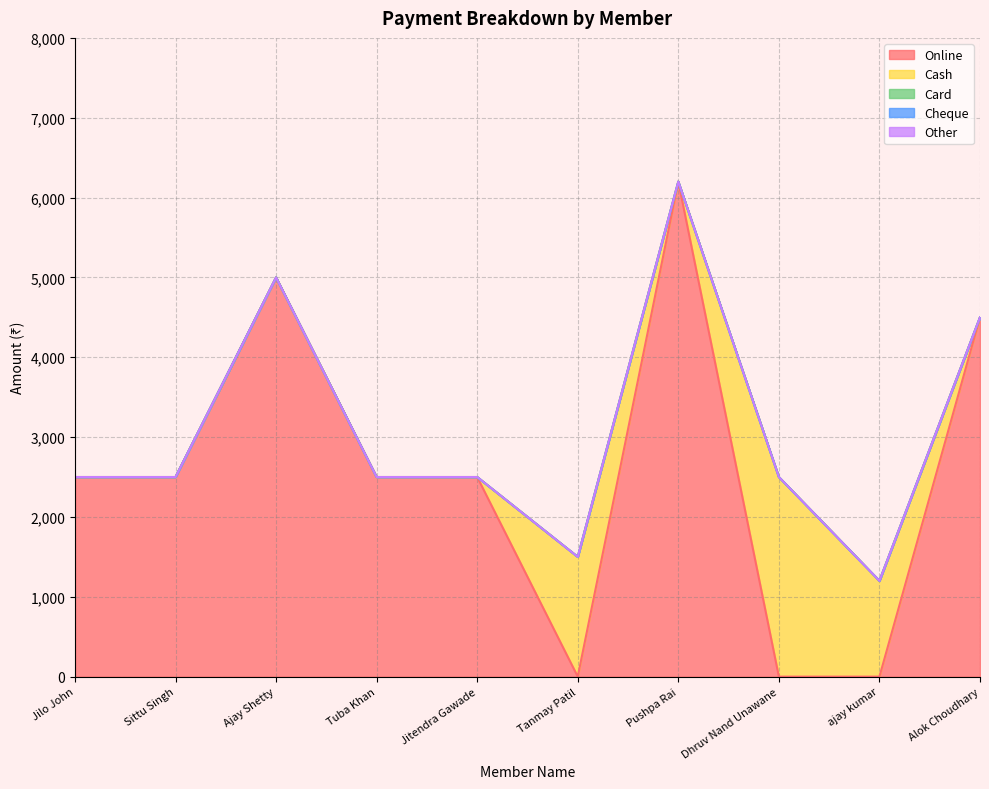

Reading right to left, transcribe all the data shown in this chart.

Online: 4500	0	0	6200	0	2500	2500	5000	2500	2500
Cash: 0	1200	2500	0	1500	0	0	0	0	0
Card: 0	0	0	0	0	0	0	0	0	0
Cheque: 0	0	0	0	0	0	0	0	0	0
Other: 0	0	0	0	0	0	0	0	0	0